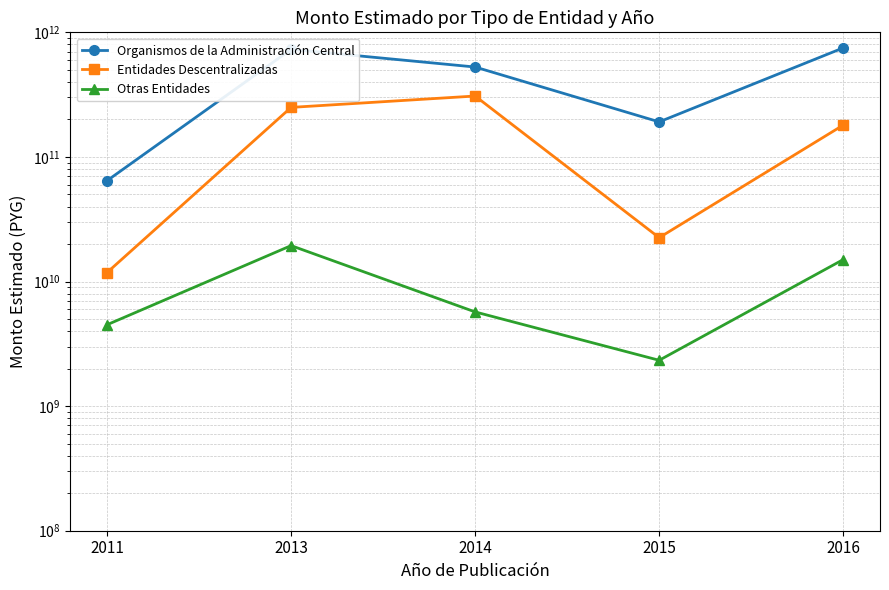

What is the spread (max minus min) of values at 2015?

188759062270